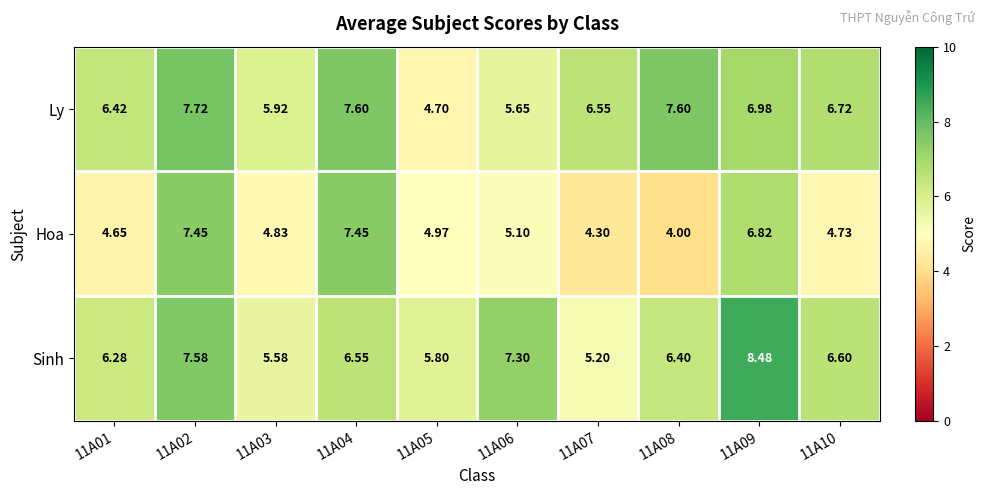

What is the total value across all series at 11A05?

15.5